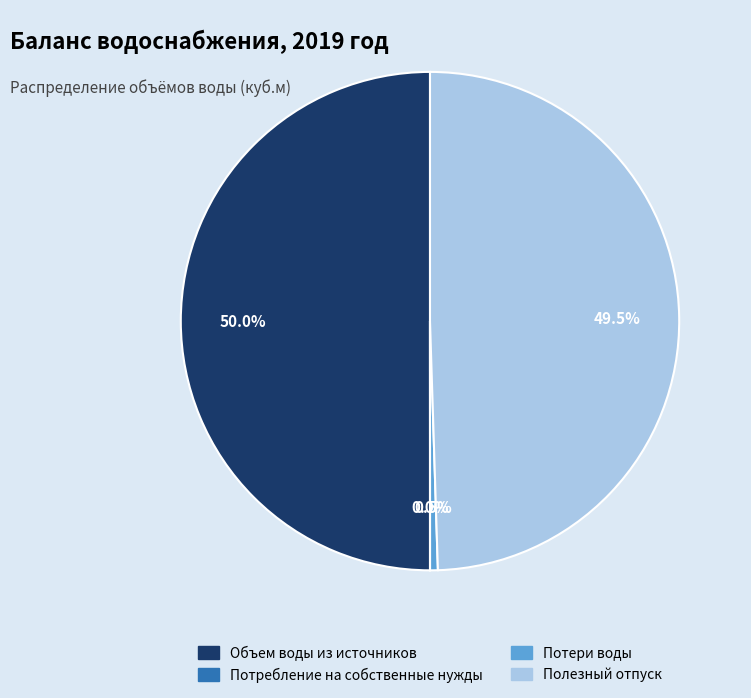

Does Полезный отпуск represent more than half of the total?

No